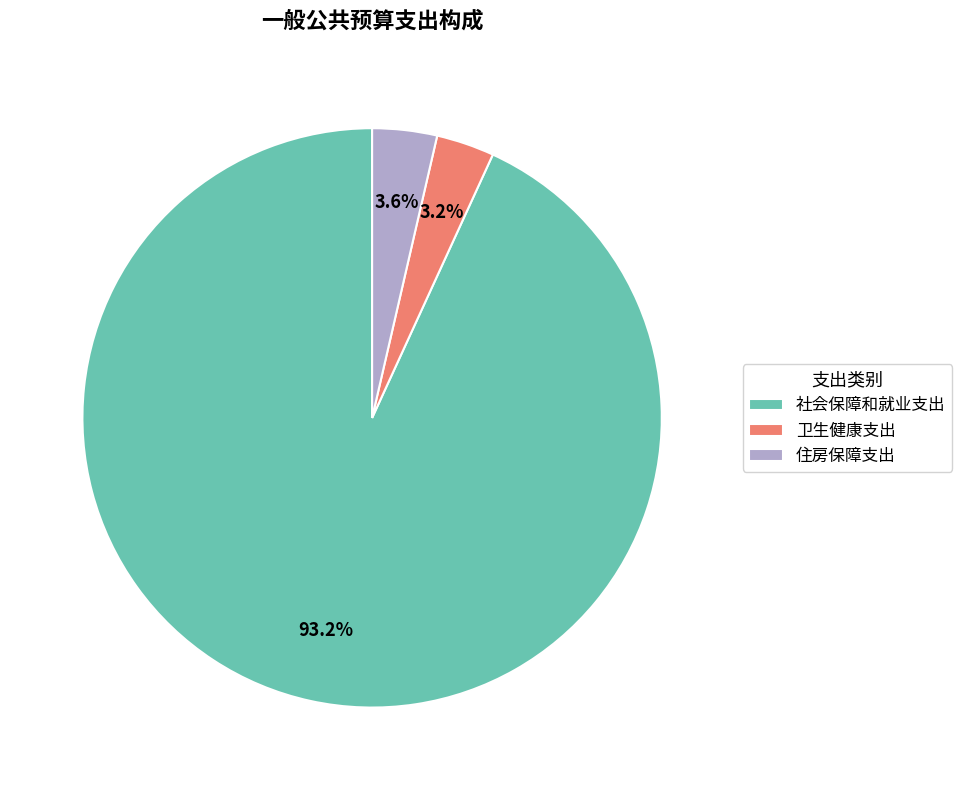

Which has a higher value, 住房保障支出 or 社会保障和就业支出?

社会保障和就业支出